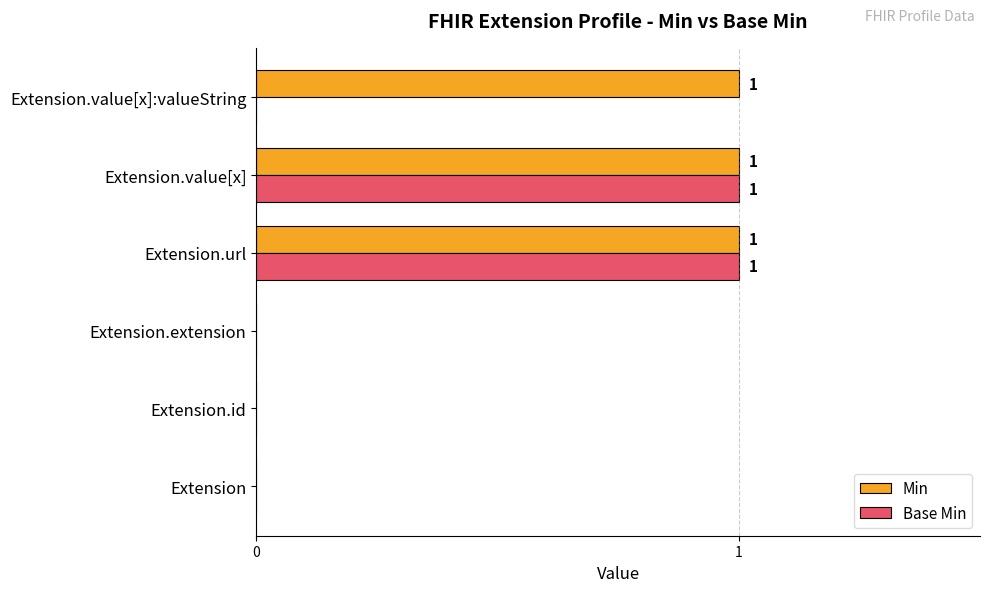

Is the value of Base Min at Extension.value[x] greater than the value of Min at Extension?

Yes